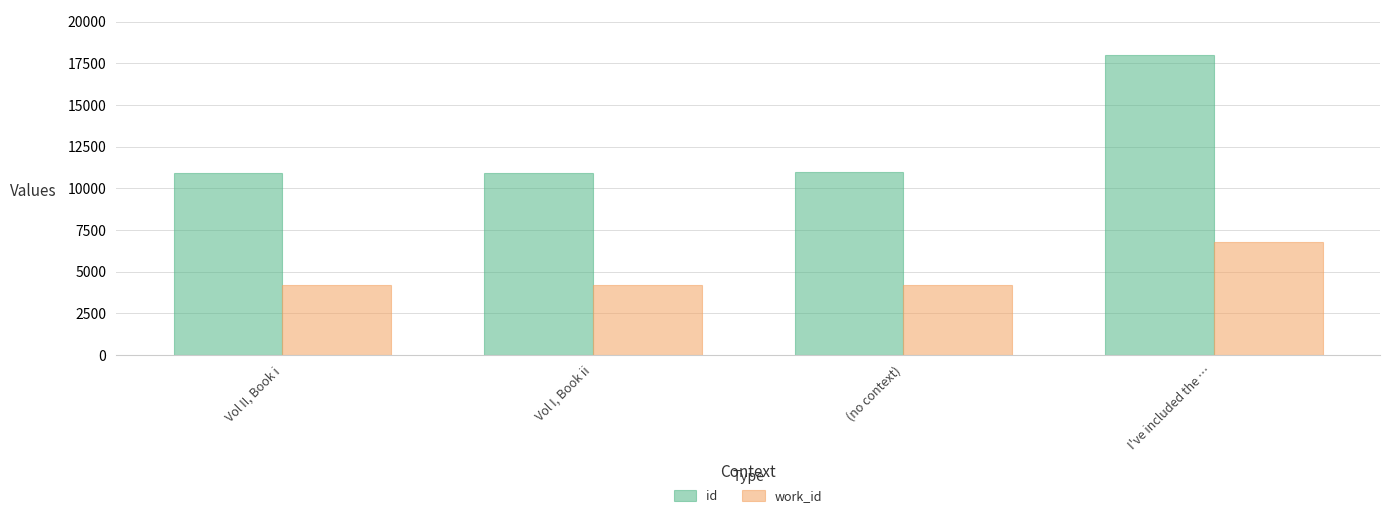

Which series has the largest total across all categories?

id